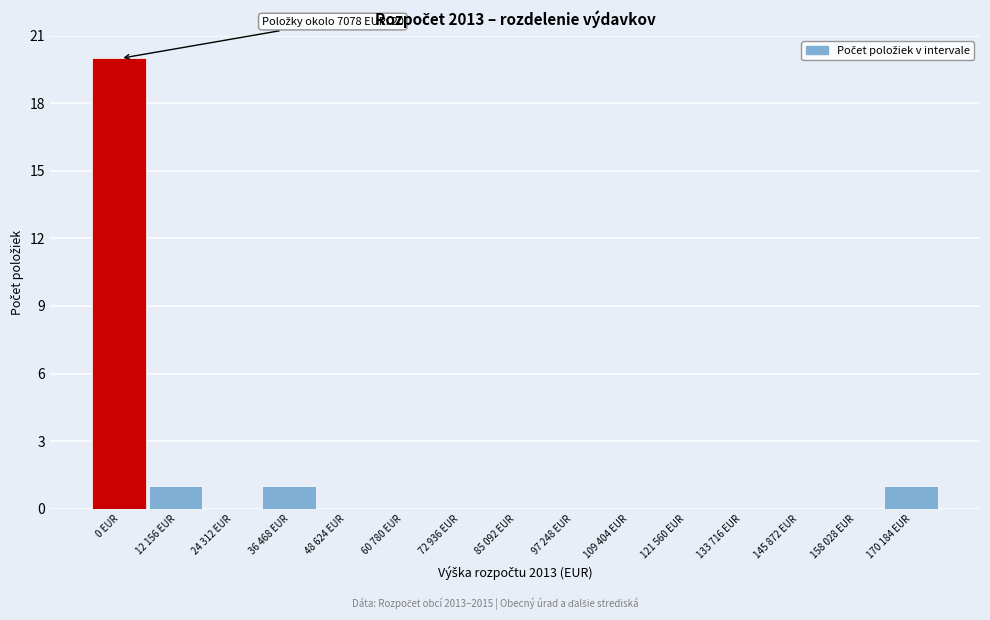

Reading left to right, what are all the values shown in this chart?

0 EUR=20	12 156 EUR=1	24 312 EUR=0	36 468 EUR=1	48 624 EUR=0	60 780 EUR=0	72 936 EUR=0	85 092 EUR=0	97 248 EUR=0	109 404 EUR=0	121 560 EUR=0	133 716 EUR=0	145 872 EUR=0	158 028 EUR=0	170 184 EUR=1